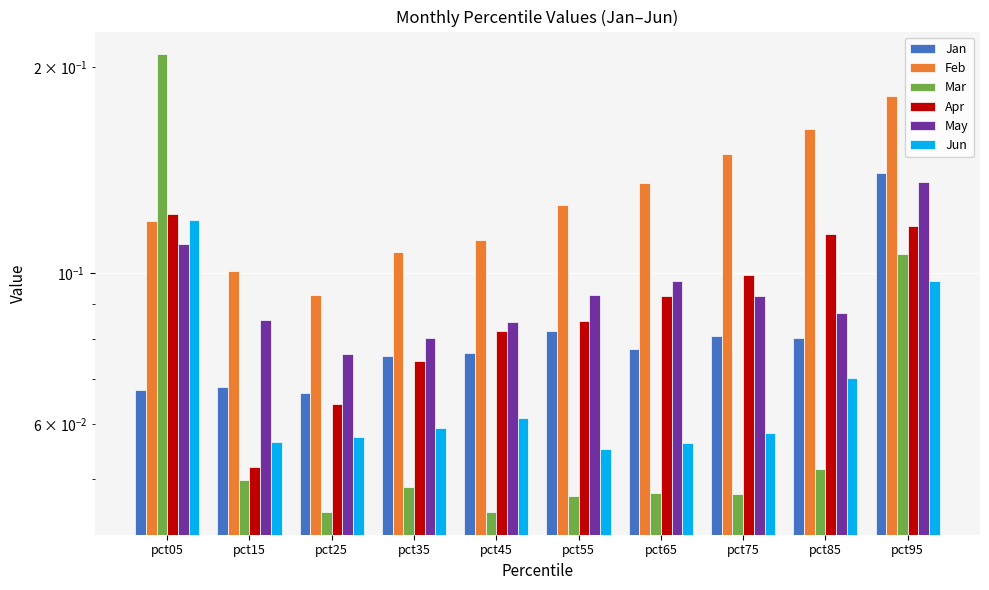

At which label does Jun reach its peak?

pct05